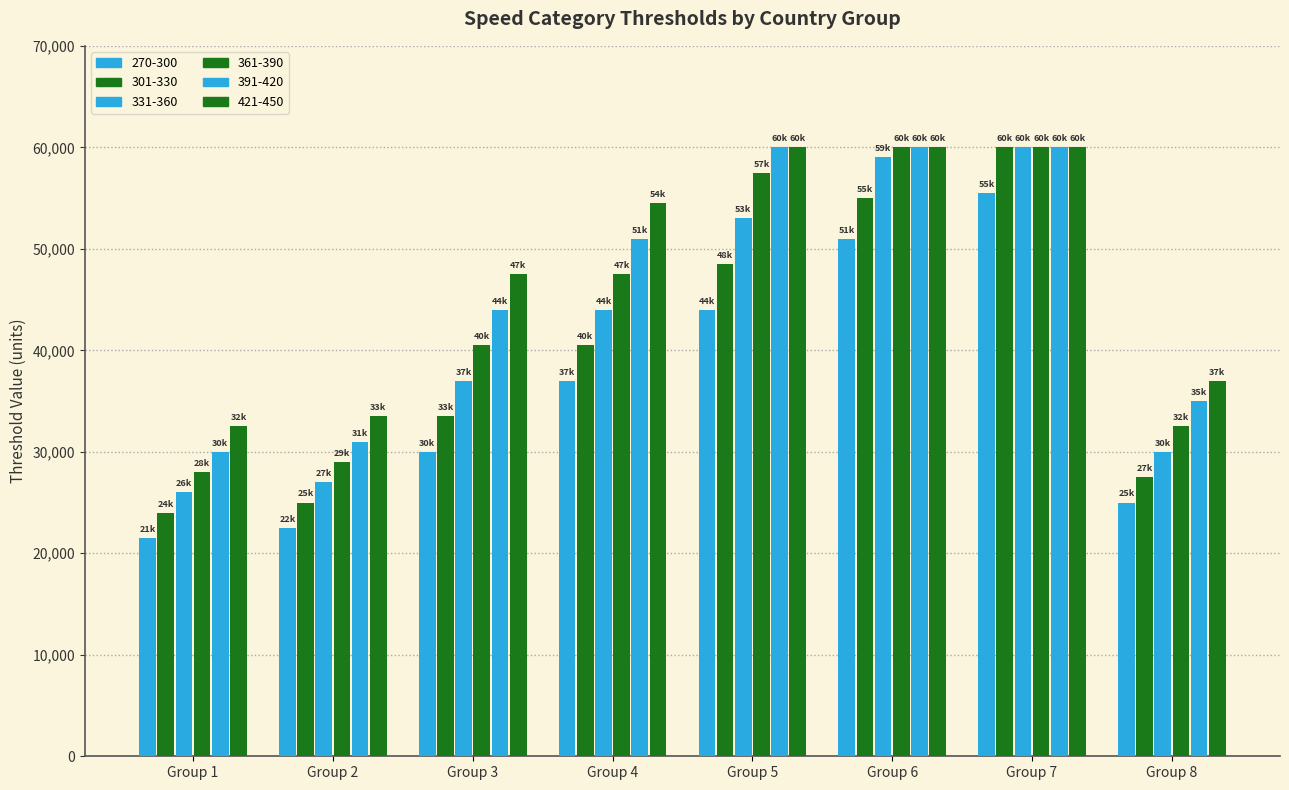

What is the value of the 391-420 bar at the 2nd from the left?

31000